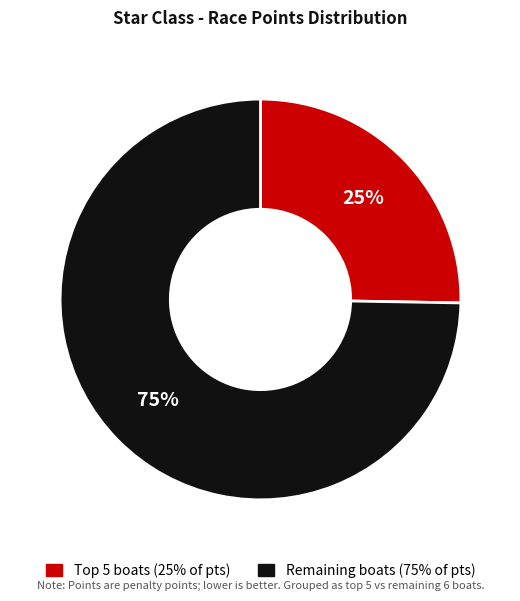

Is there a majority slice in this chart?

Yes